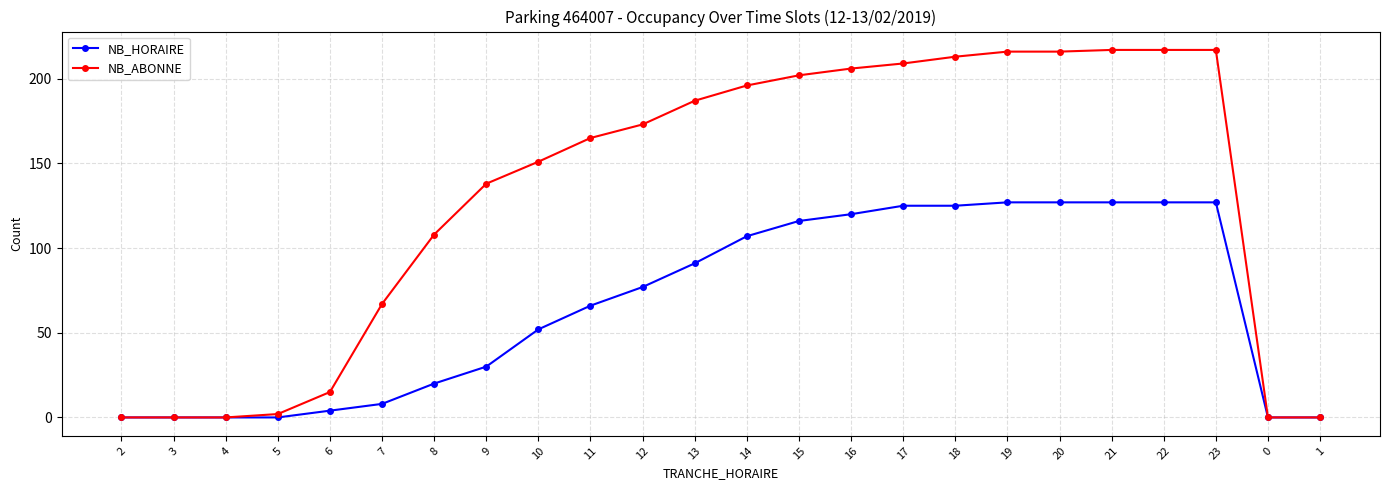

Rank the series by their average value, from lowest to highest.

NB_HORAIRE, NB_ABONNE